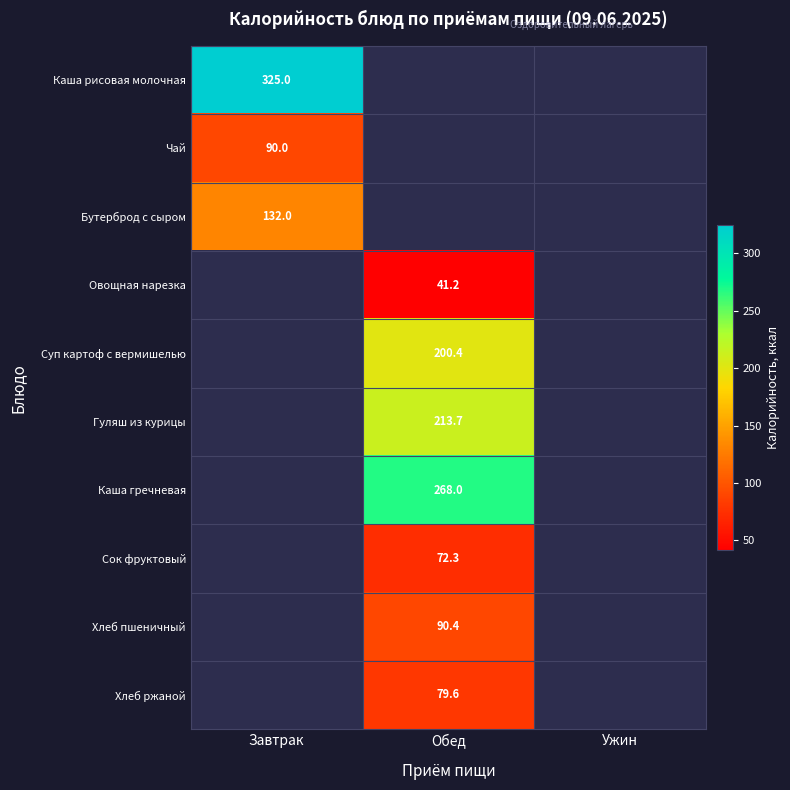

True or false: Гуляш из курицы has a value of 282.1 at Обед.

False